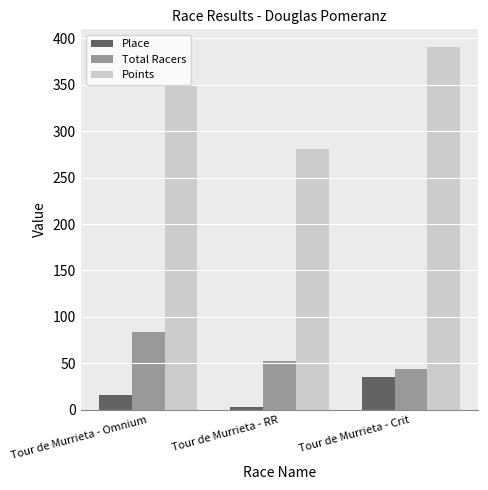

The Total Racers series shows 74.4 at Tour de Murrieta - Crit. True or false?

False